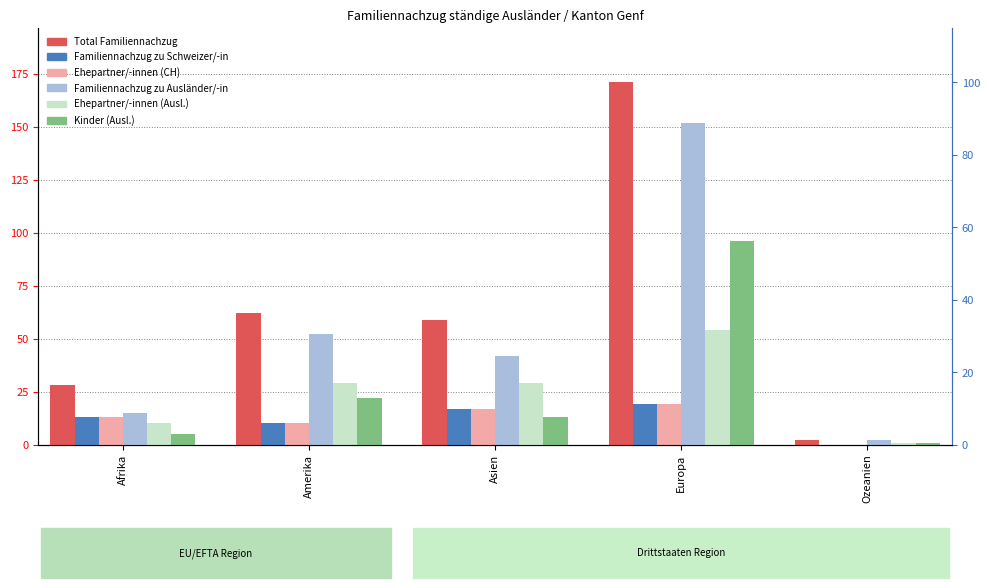

Which series has the largest total across all categories?

Total Familiennachzug